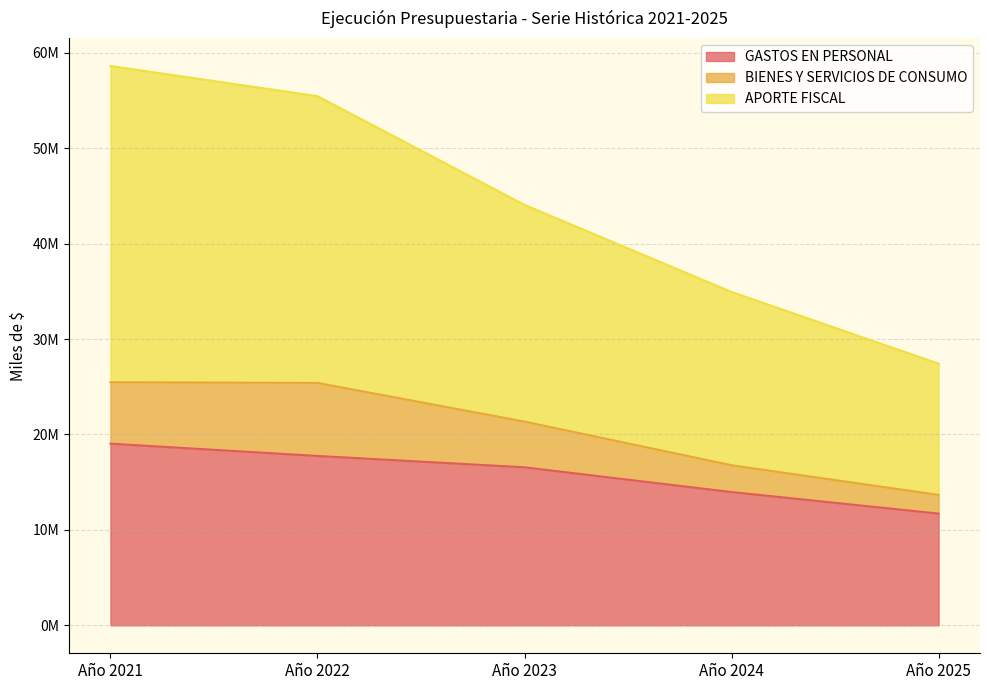

Where is APORTE FISCAL nearest to the value 43013694?

Año 2023